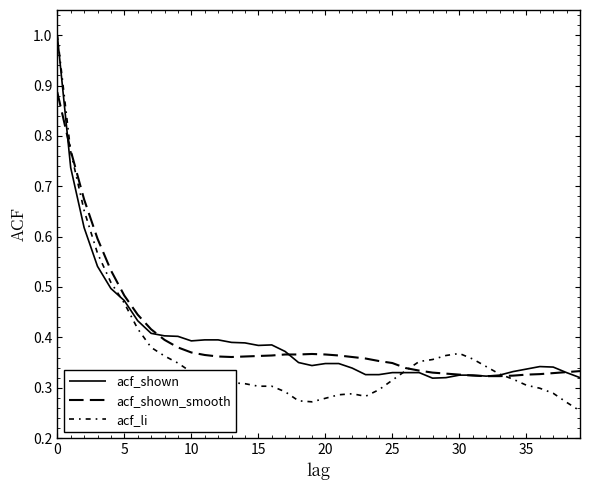

How many lines are shown in the chart?

3